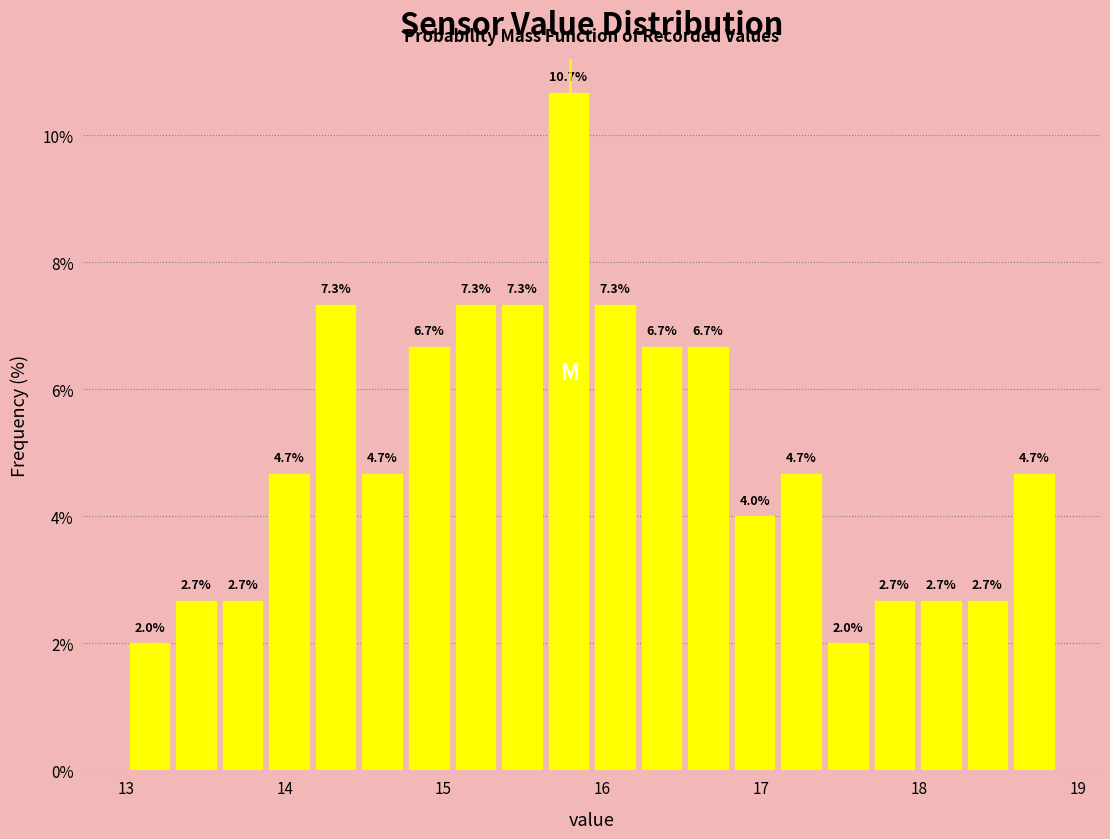

Read against the x-axis, roughly where is the centre of the tallest bar?

15.8